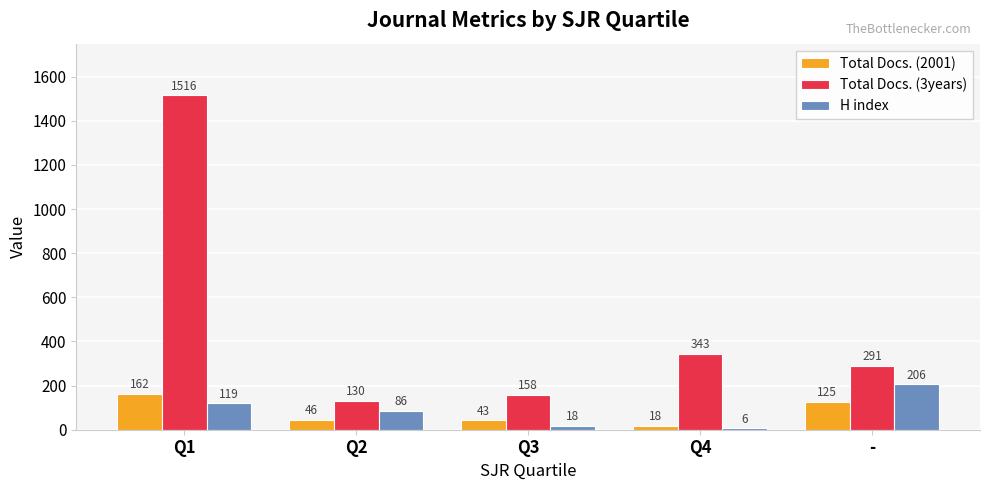

What is the average value of the H index series?

87